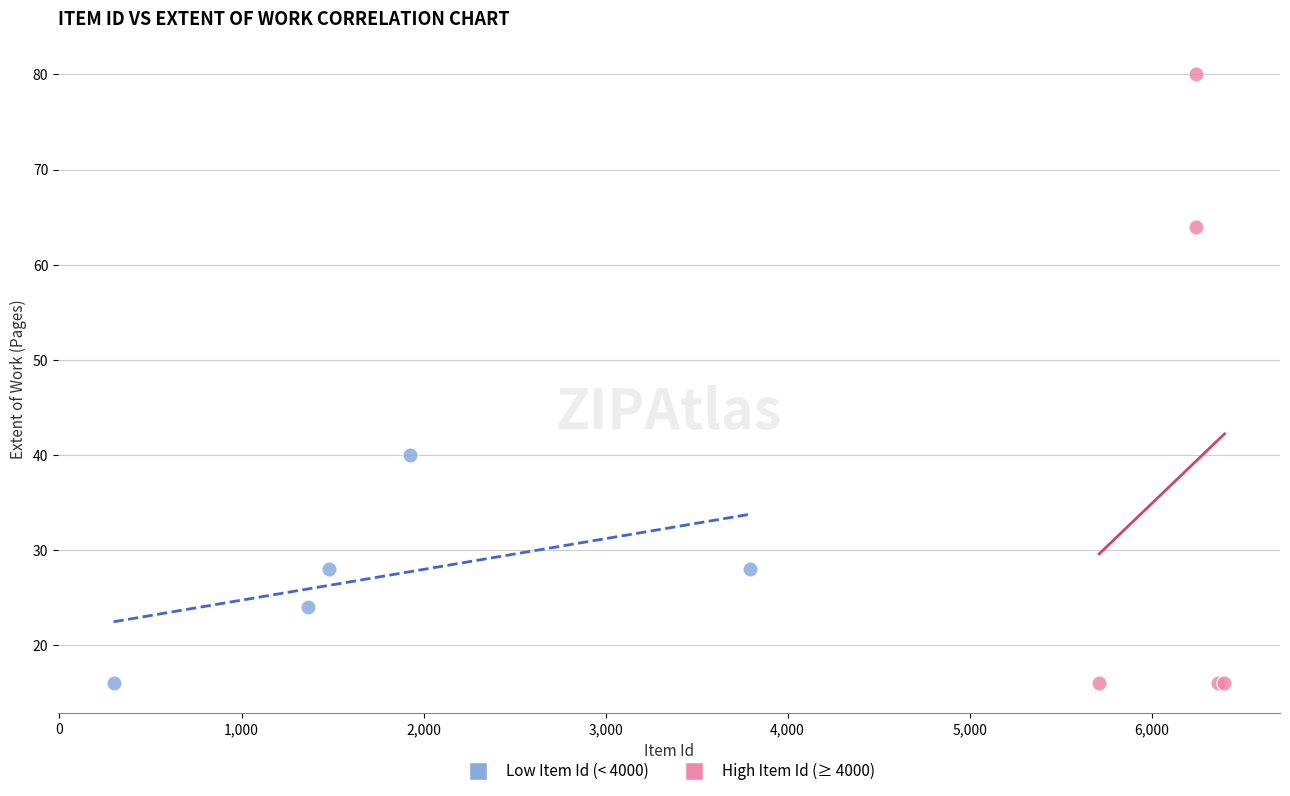

Which series has the largest Y range (max minus min)?

High Item Id (≥ 4000)